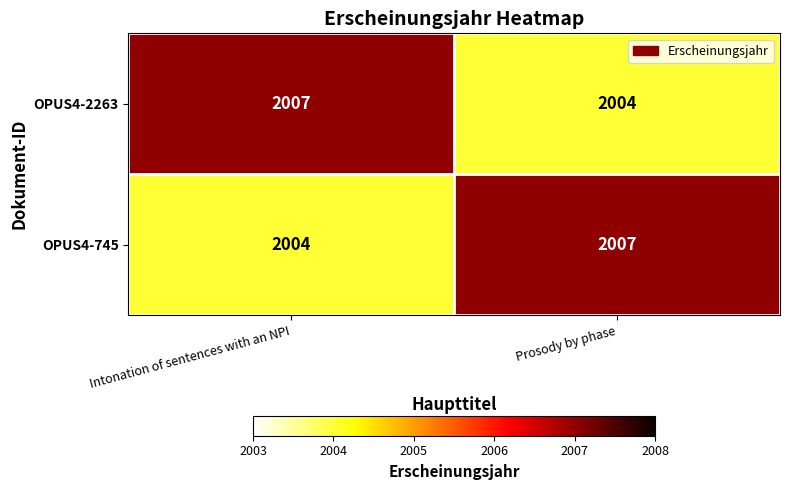

What is the total value across all series at Prosody by phase?

4011